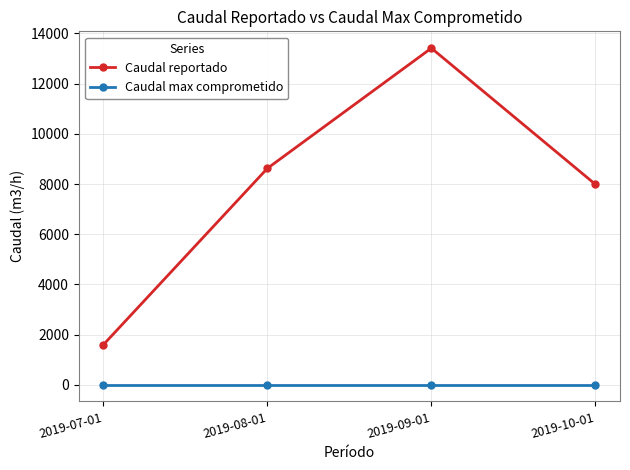

Which series has the widest spread of values?

Caudal reportado